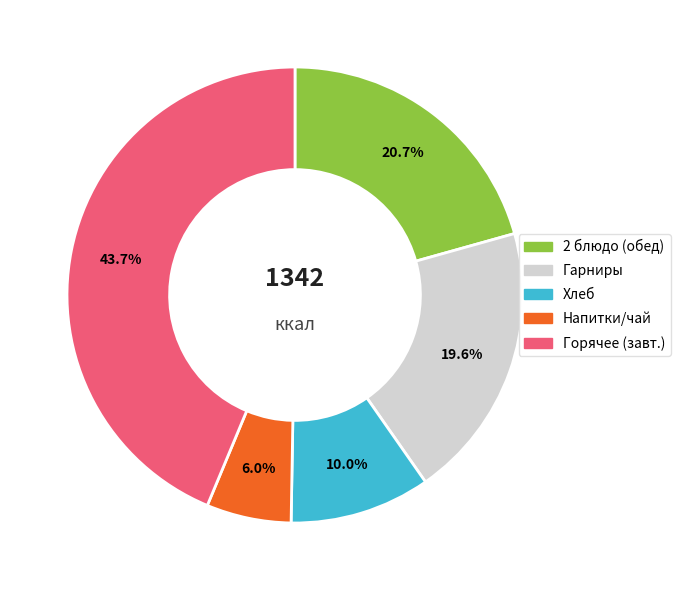

Does any single category account for the majority?

No